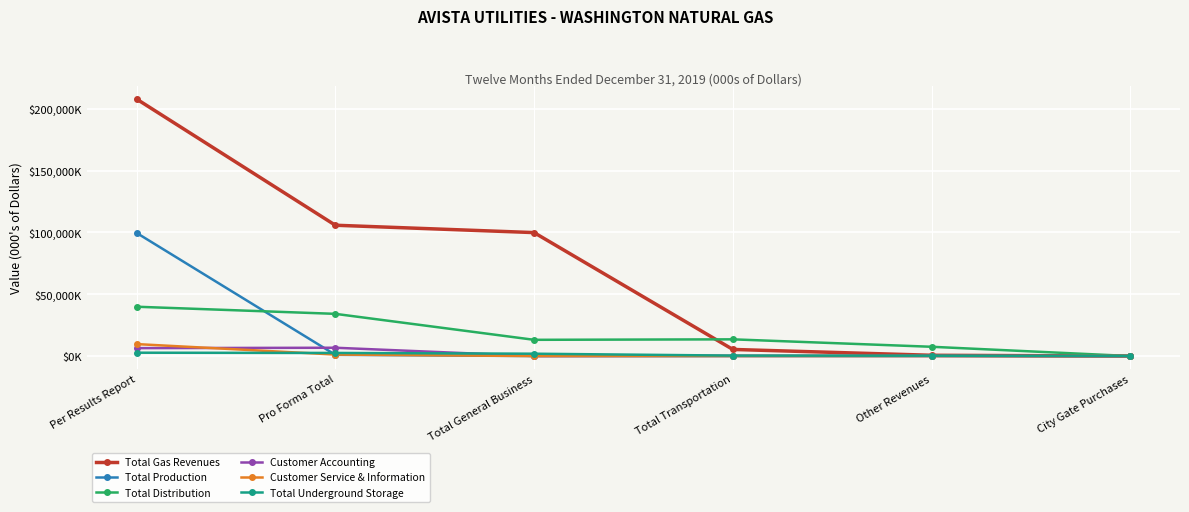

Is the value of Customer Accounting at Total Transportation greater than the value of Total Gas Revenues at City Gate Purchases?

Yes